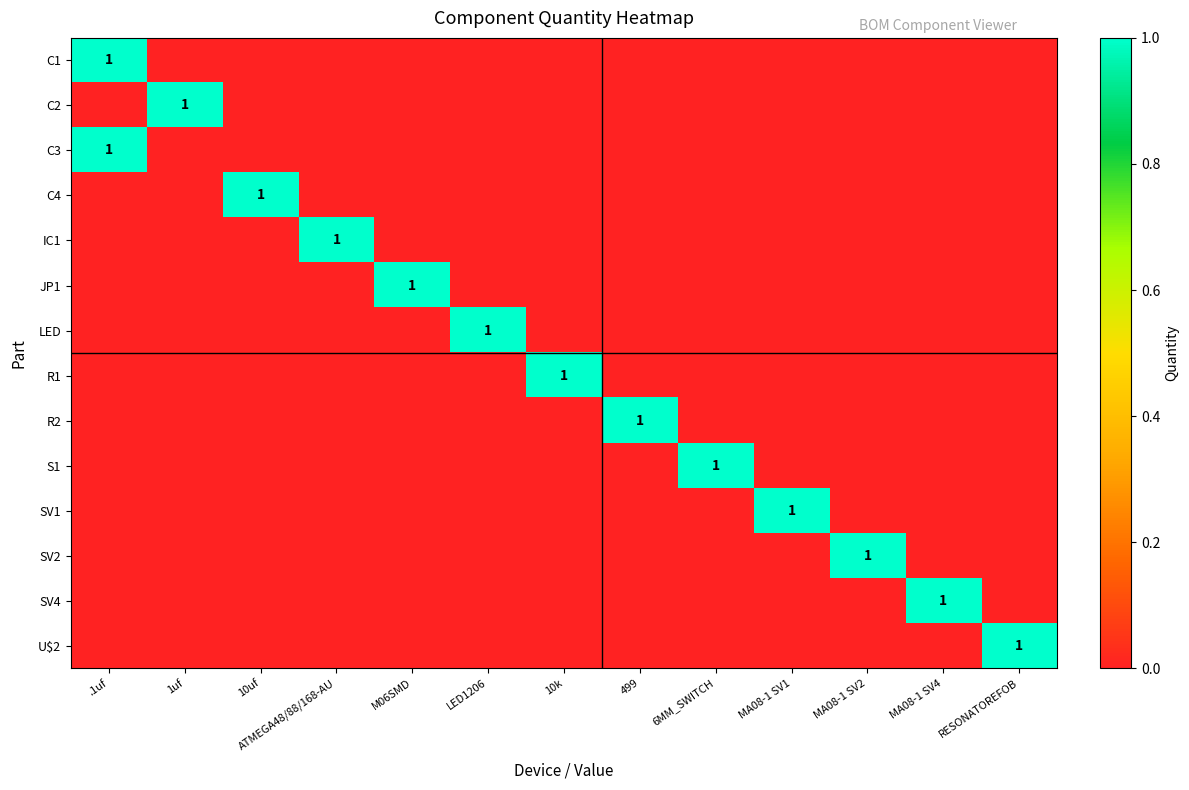

What is the difference between the highest and lowest values at MA08-1 SV1?

1